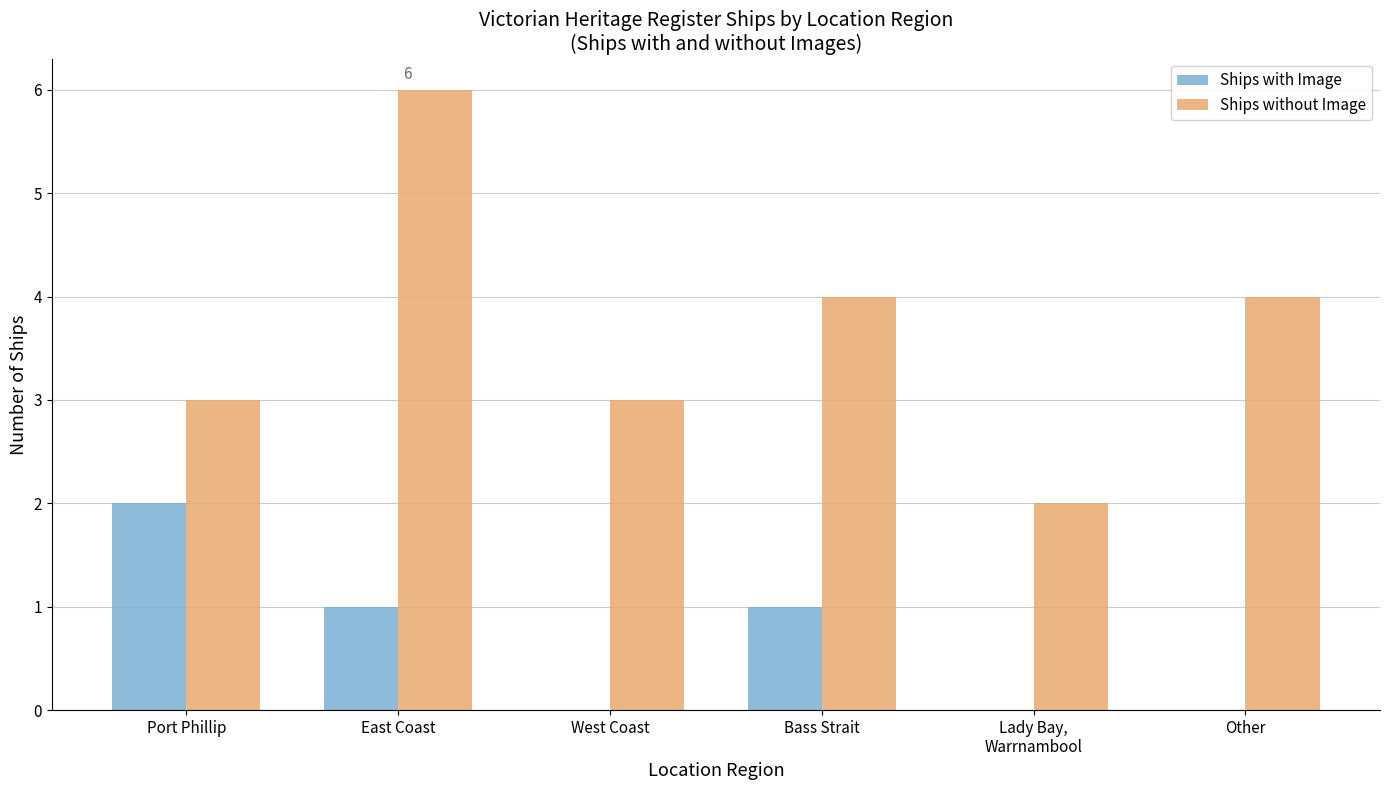

Is the value of Ships without Image at Lady Bay,
Warrnambool greater than the value of Ships with Image at Other?

Yes